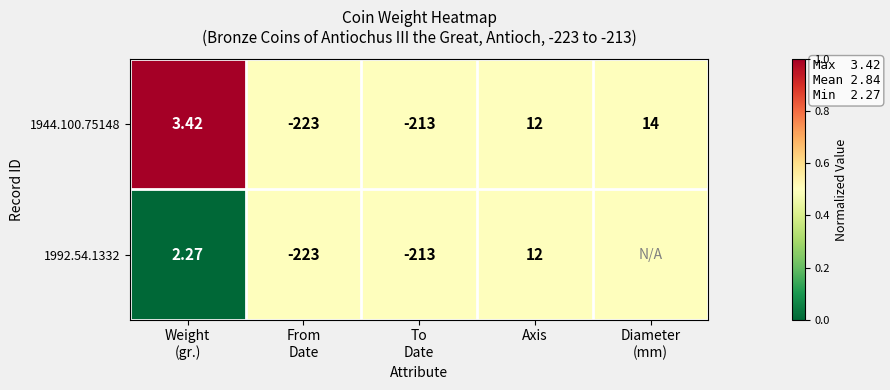

Which label corresponds to the smallest value in the chart?

Weight
(gr.)